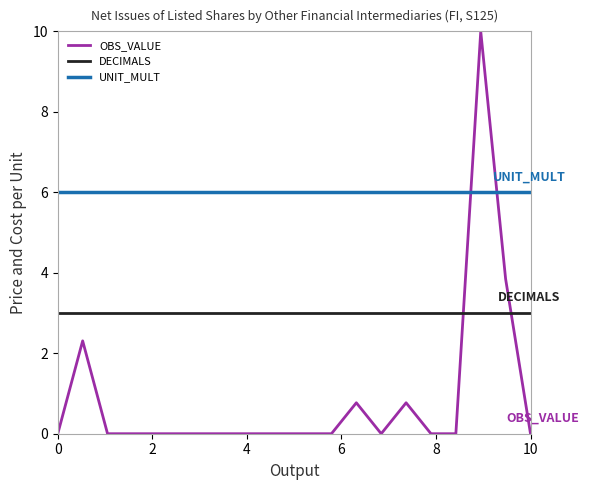

Which series has the largest total across all categories?

UNIT_MULT